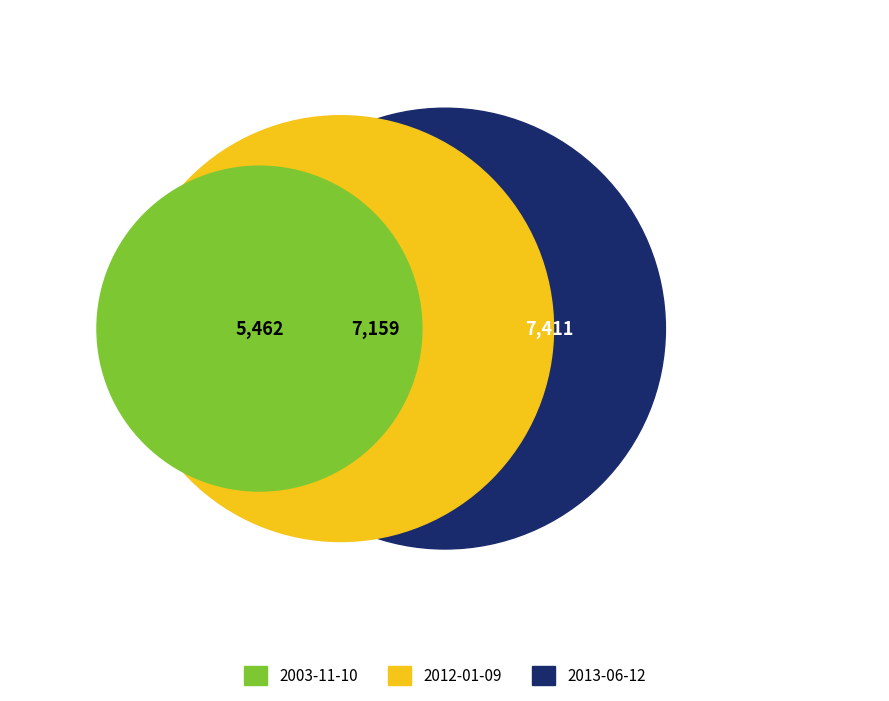

To the nearest percent, what percentage of the pie is 2012-01-09?

36%